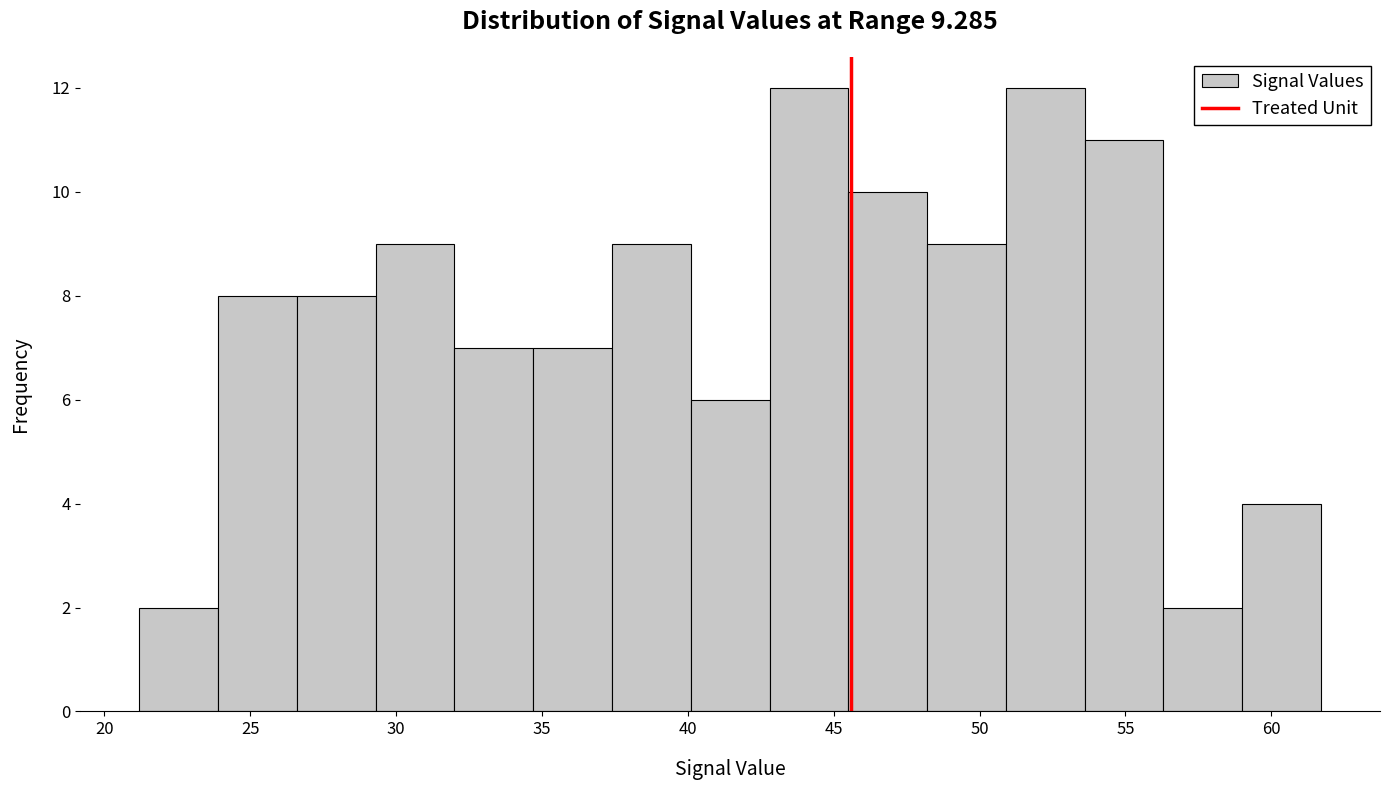

Reading left to right, transcribe this chart: for each bar, give the range it covers on the x-axis and its height. Neither the bar edges nor the heights are printed on the chart, so give them approximately, as read against the axes.

21.2 to 23.9: 2
23.9 to 26.6: 8
26.6 to 29.3: 8
29.3 to 32.0: 9
32.0 to 34.7: 7
34.7 to 37.4: 7
37.4 to 40.1: 9
40.1 to 42.8: 6
42.8 to 45.5: 12
45.5 to 48.2: 10
48.2 to 50.9: 9
50.9 to 53.6: 12
53.6 to 56.3: 11
56.3 to 59.0: 2
59.0 to 61.7: 4